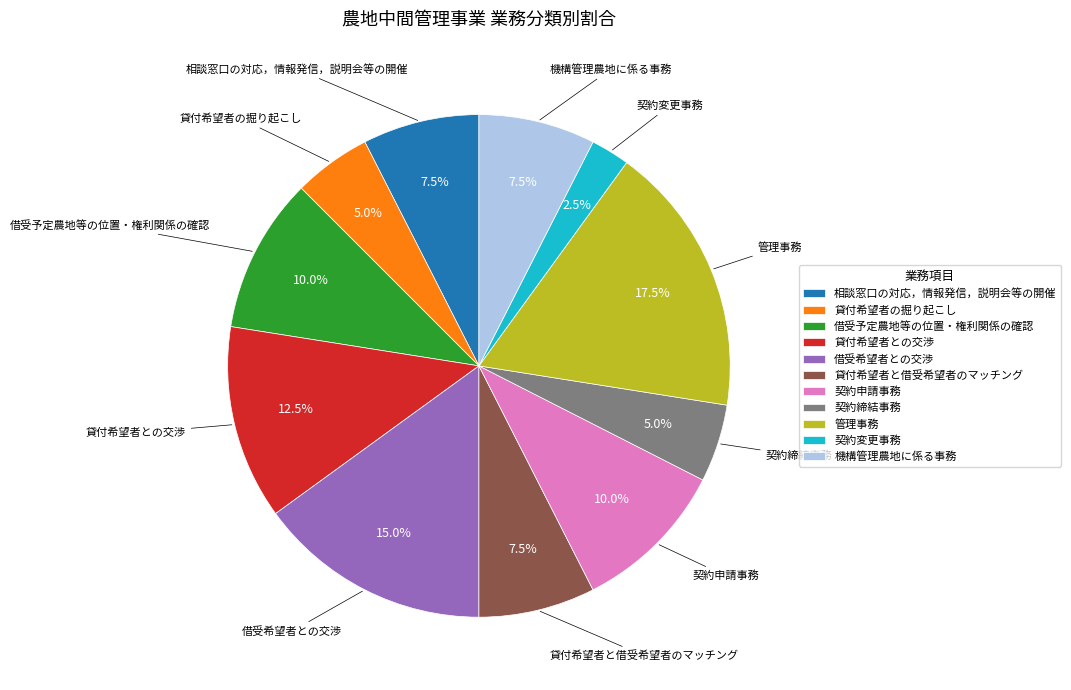

Is there any slice that represents more than half of the pie?

No